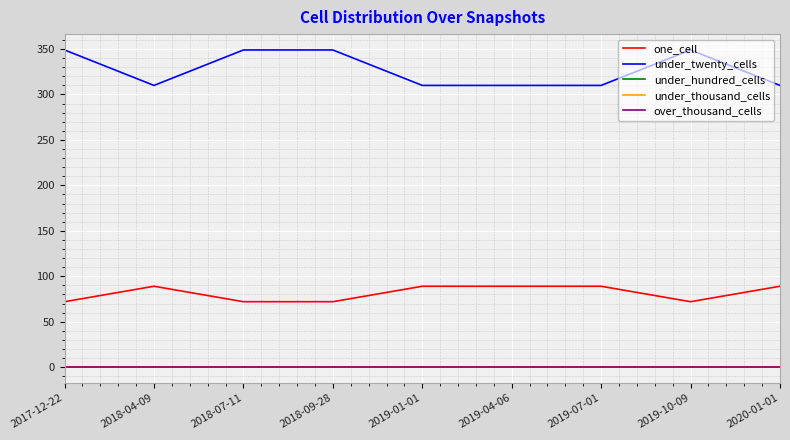

How many lines are shown in the chart?

5